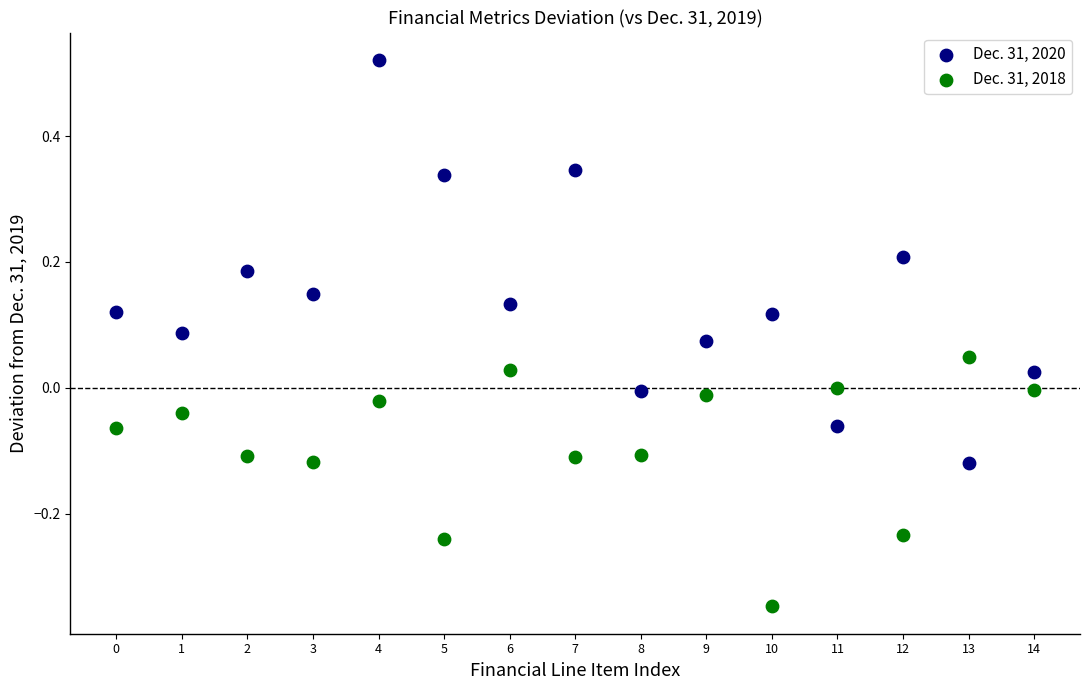

Which series has the largest Y range (max minus min)?

Dec. 31, 2020